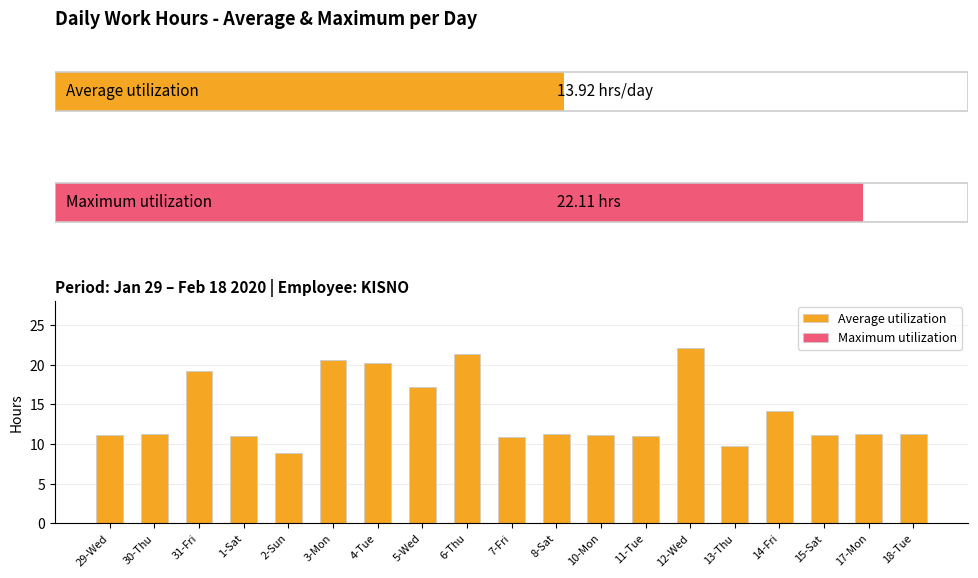

What is the difference between the second highest and second lowest values in the Average utilization series?

11.6